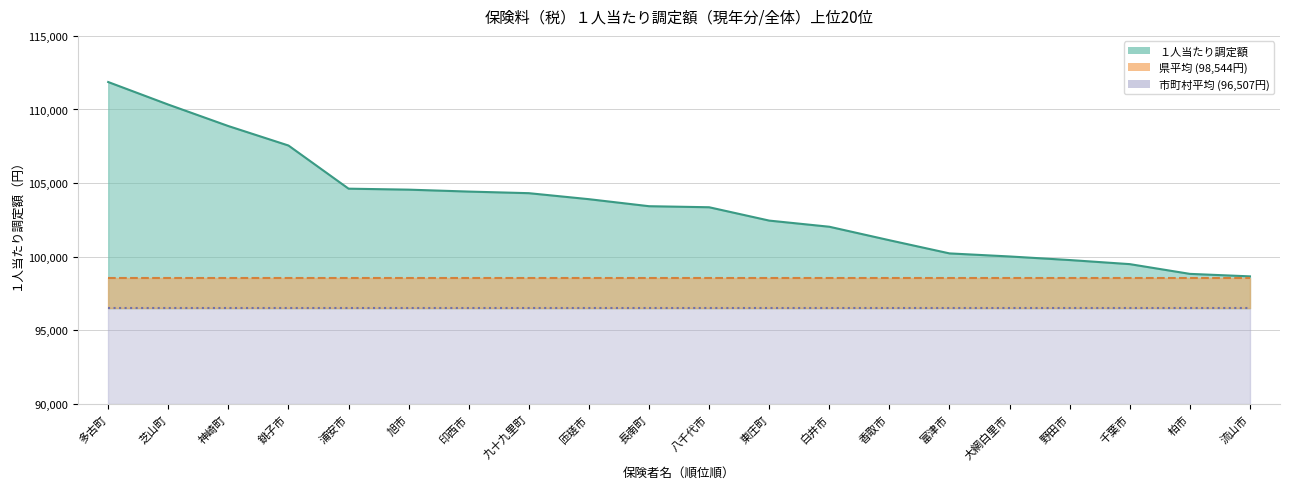

True or false: 県平均 and 市町村平均 cross at least once.

False